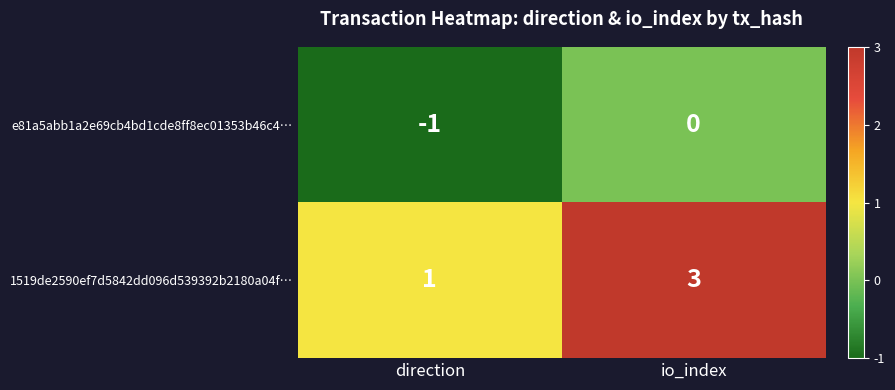

Reading left to right, list all the values displayed in this chart.

e81a5abb1a2e69cb4bd1cde8ff8ec01353b46c4…: direction=-1	io_index=0
1519de2590ef7d5842dd096d539392b2180a04f…: direction=1	io_index=3